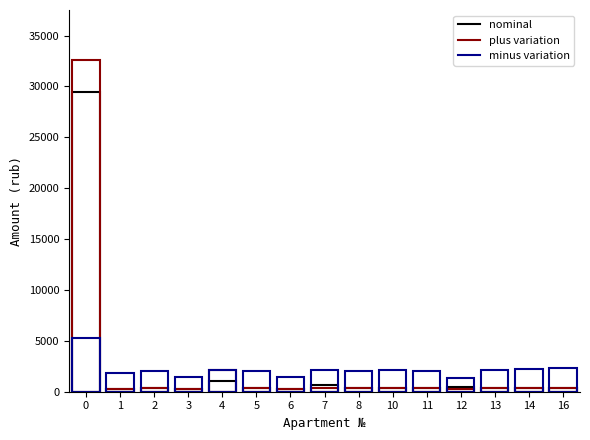

True or false: minus variation has more than 0 points higher than both neighbors.

True